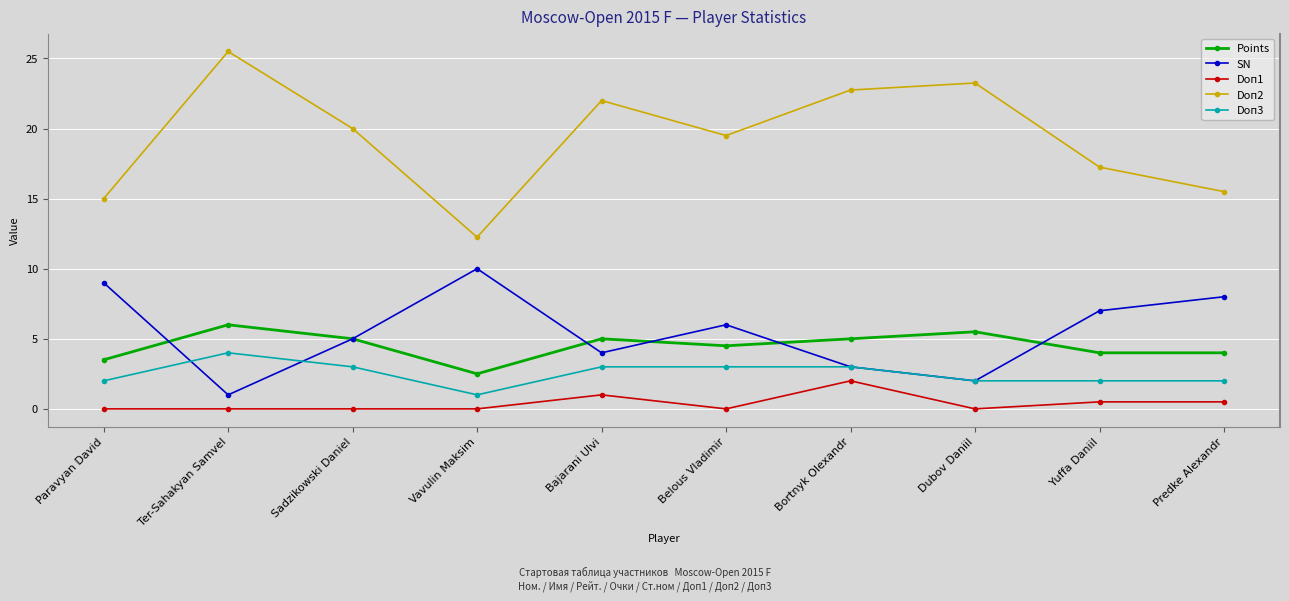

Where does the SN series first go above 6?

Paravyan David